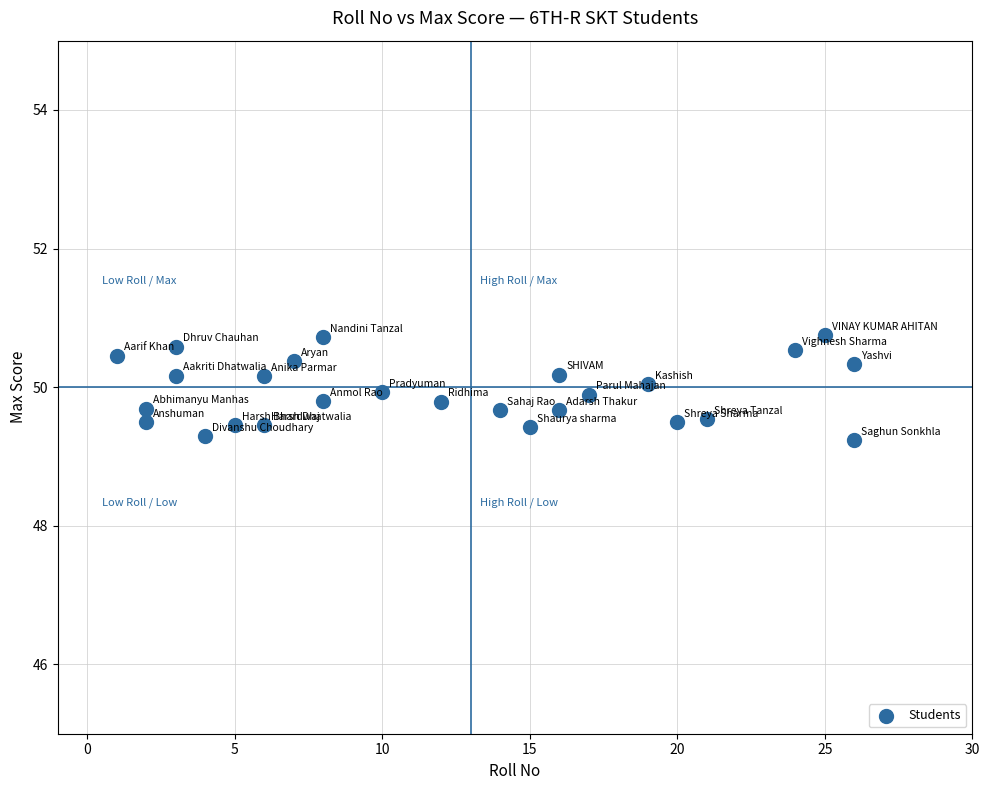

What is the range of X values (max minus min)?

25.0